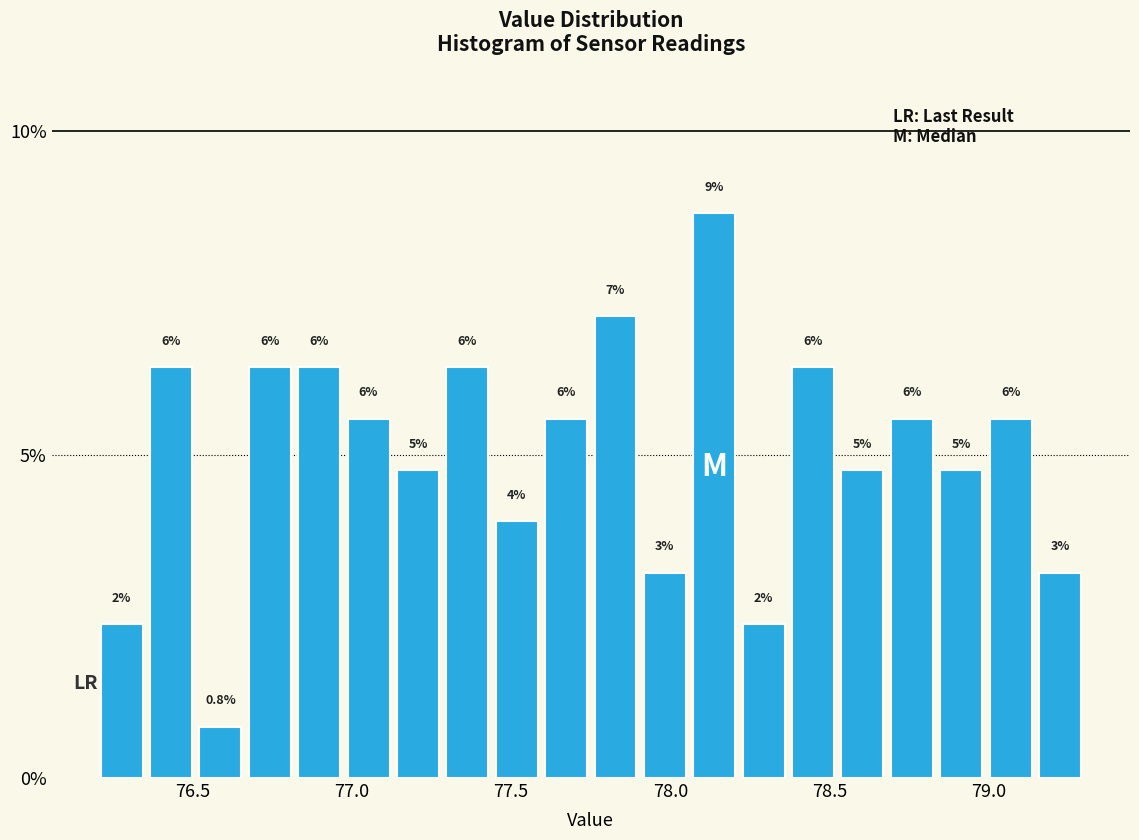

Read against the x-axis, roughly where is the centre of the tallest bar?

78.15